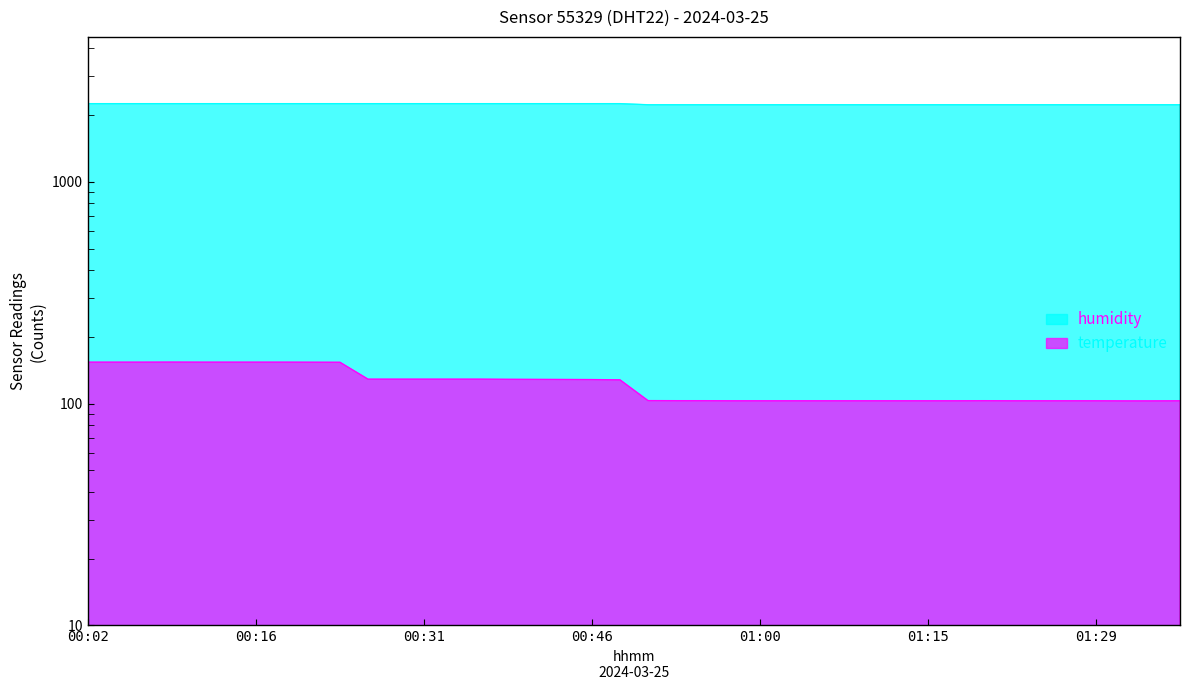

What is the highest value of the humidity series?

2252.8